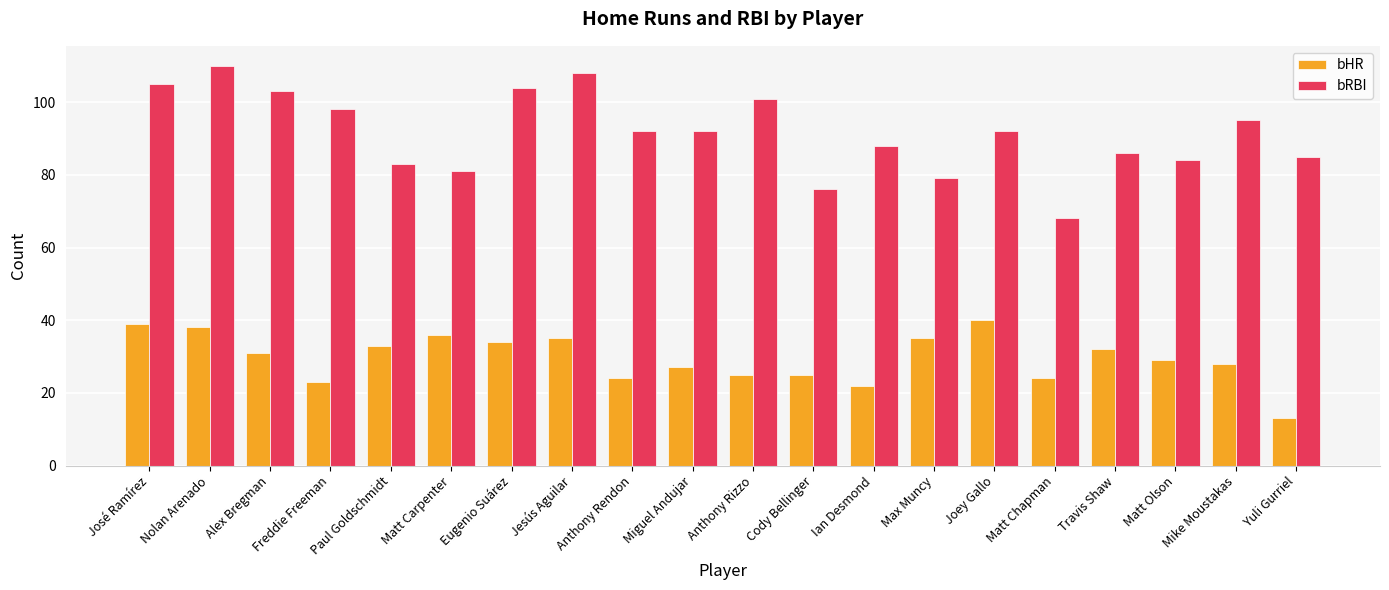

What is the label of the 20th bar from the left?

Yuli Gurriel